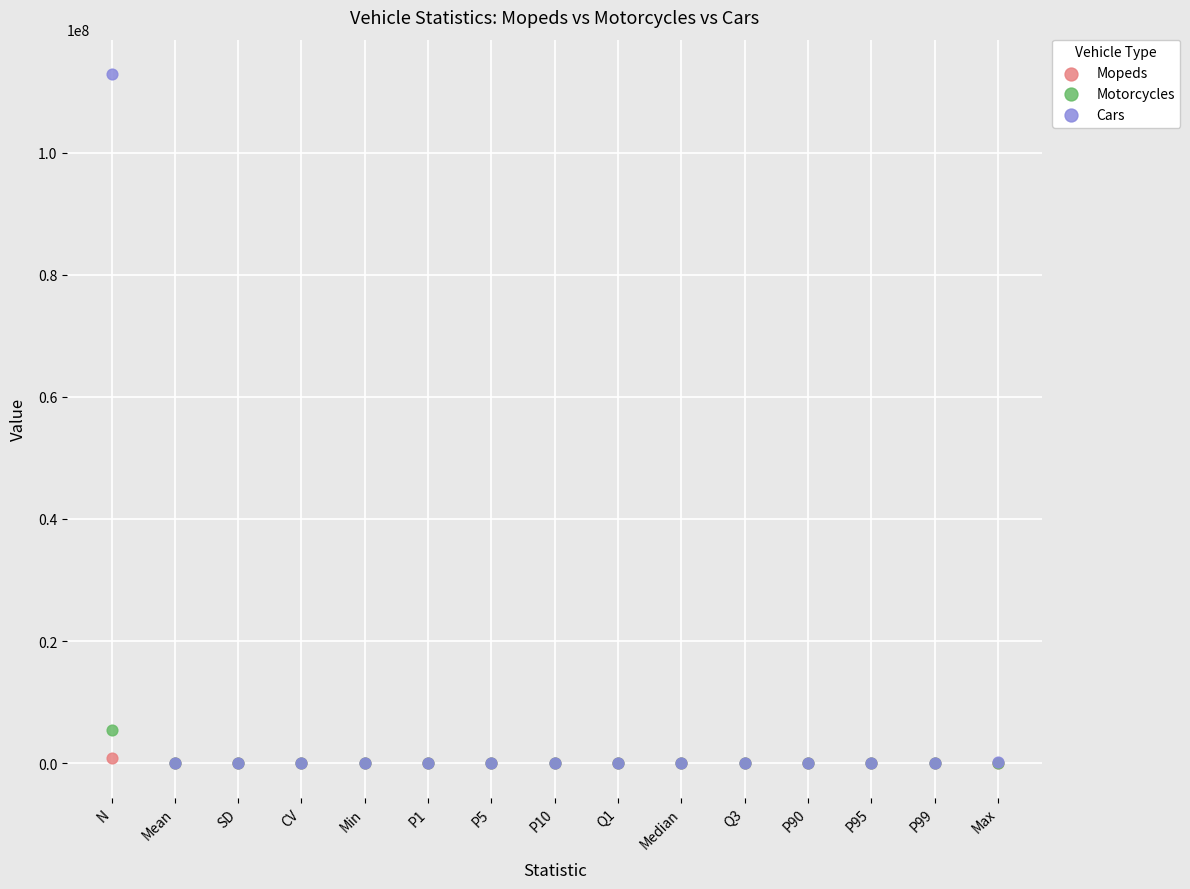

What are all the series names shown in the legend?

Mopeds, Motorcycles, Cars